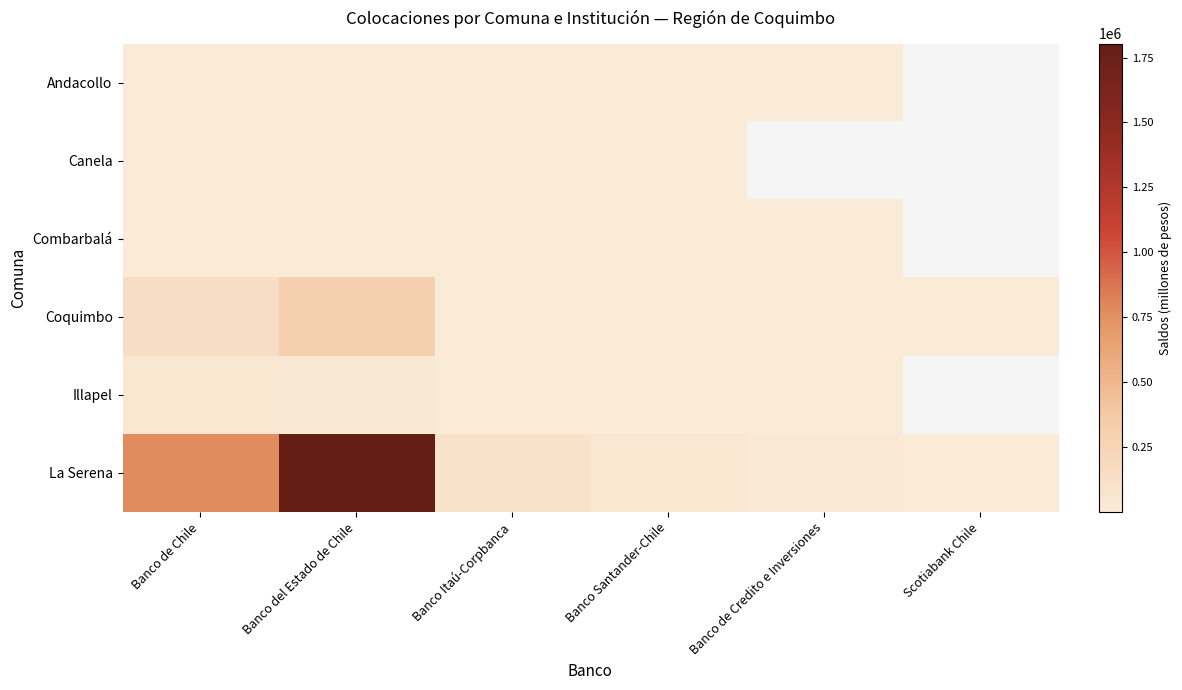

At Banco de Credito e Inversiones, list the series in order from smallest to largest.

Andacollo, Canela, Combarbalá, Illapel, Coquimbo, La Serena